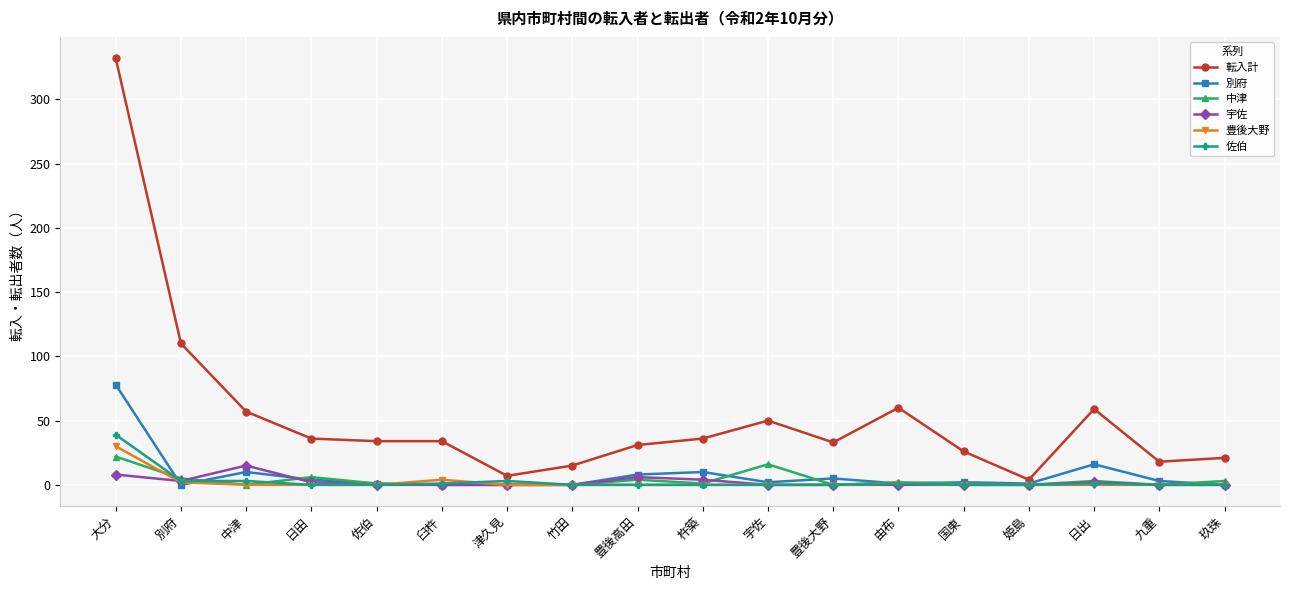

Which series has the widest spread of values?

転入計